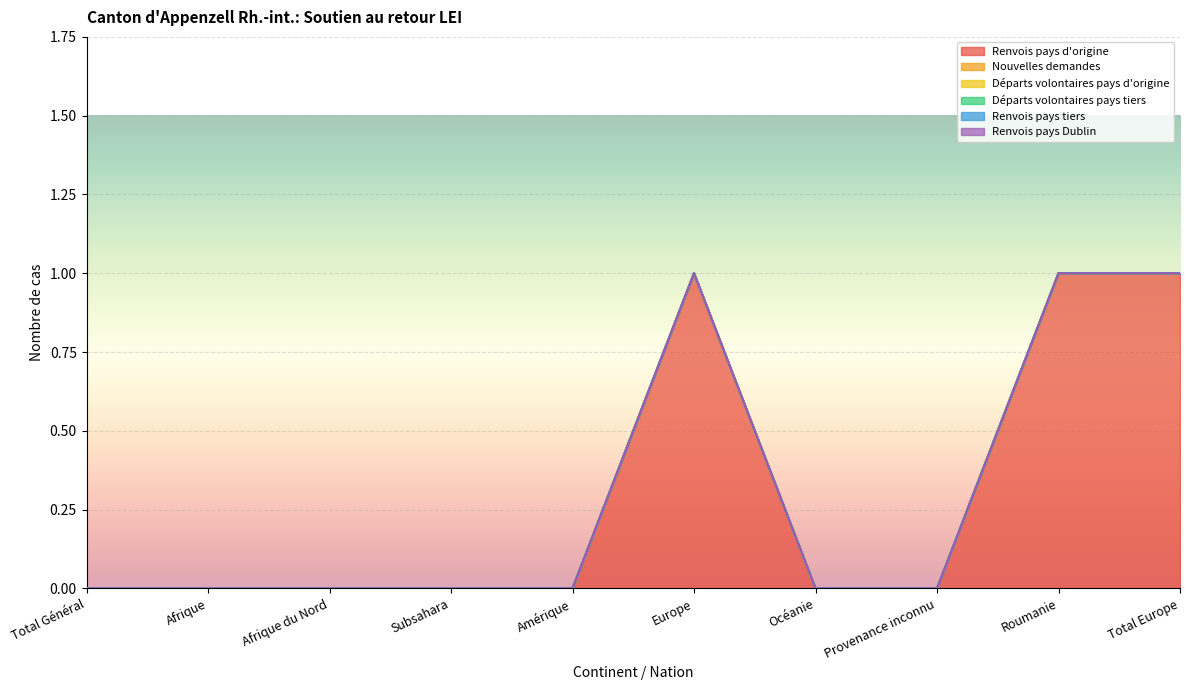

True or false: Renvois pays Dublin and Renvois pays tiers cross at least once.

False